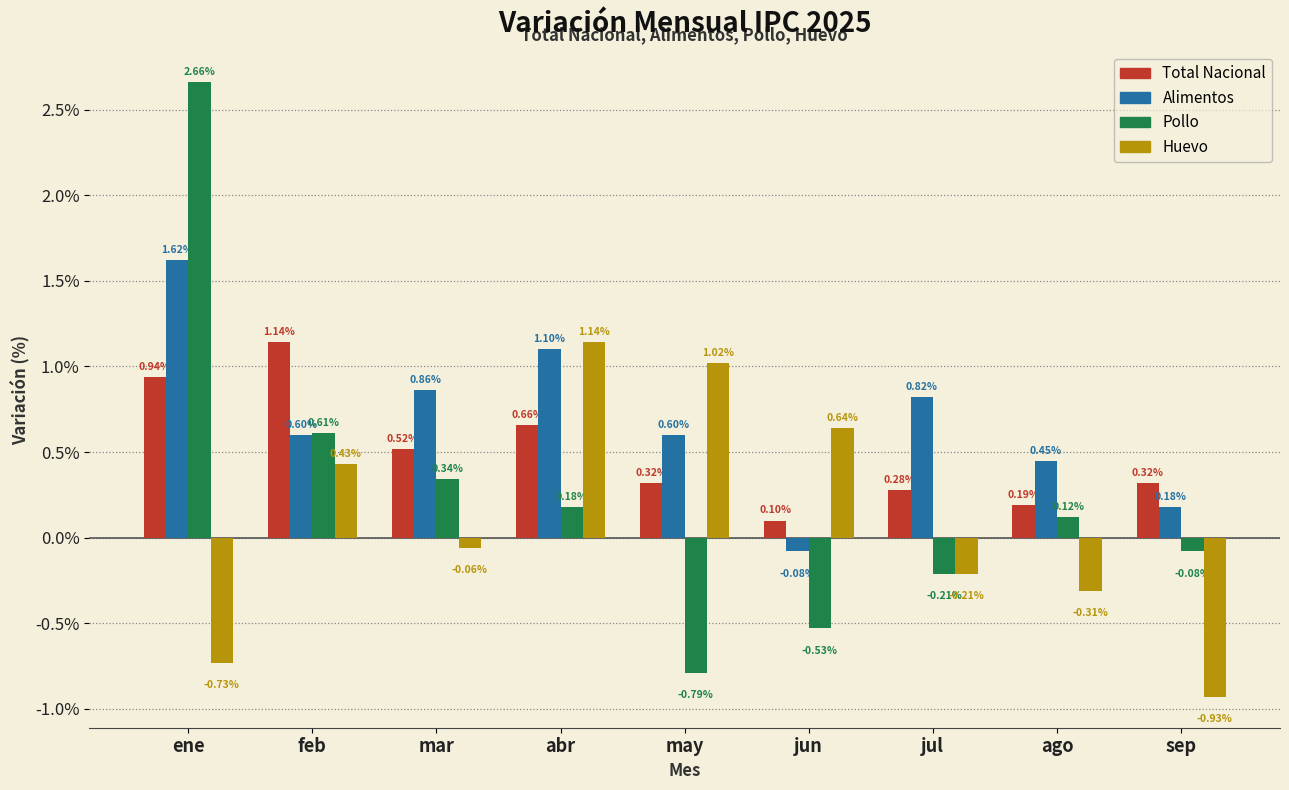

At how many categories does at least one series exceed 0?

9